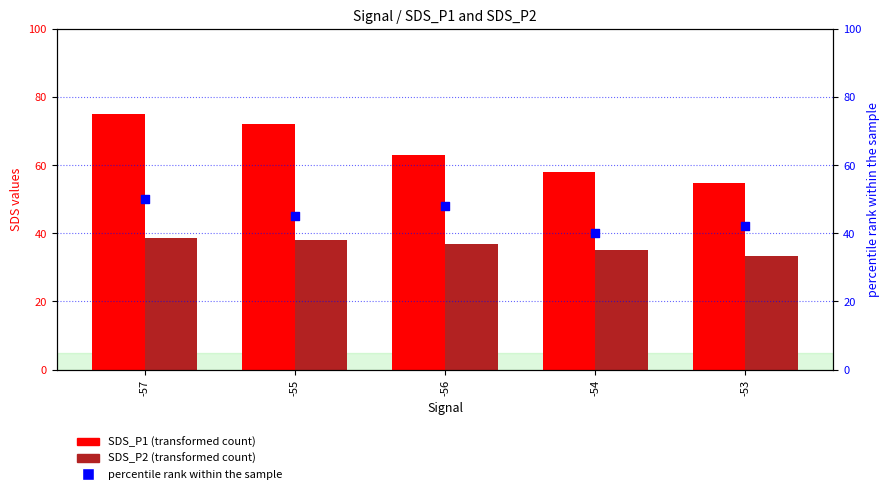

What are all the series names shown in the legend?

SDS_P1 (transformed count), SDS_P2 (transformed count), percentile rank within the sample